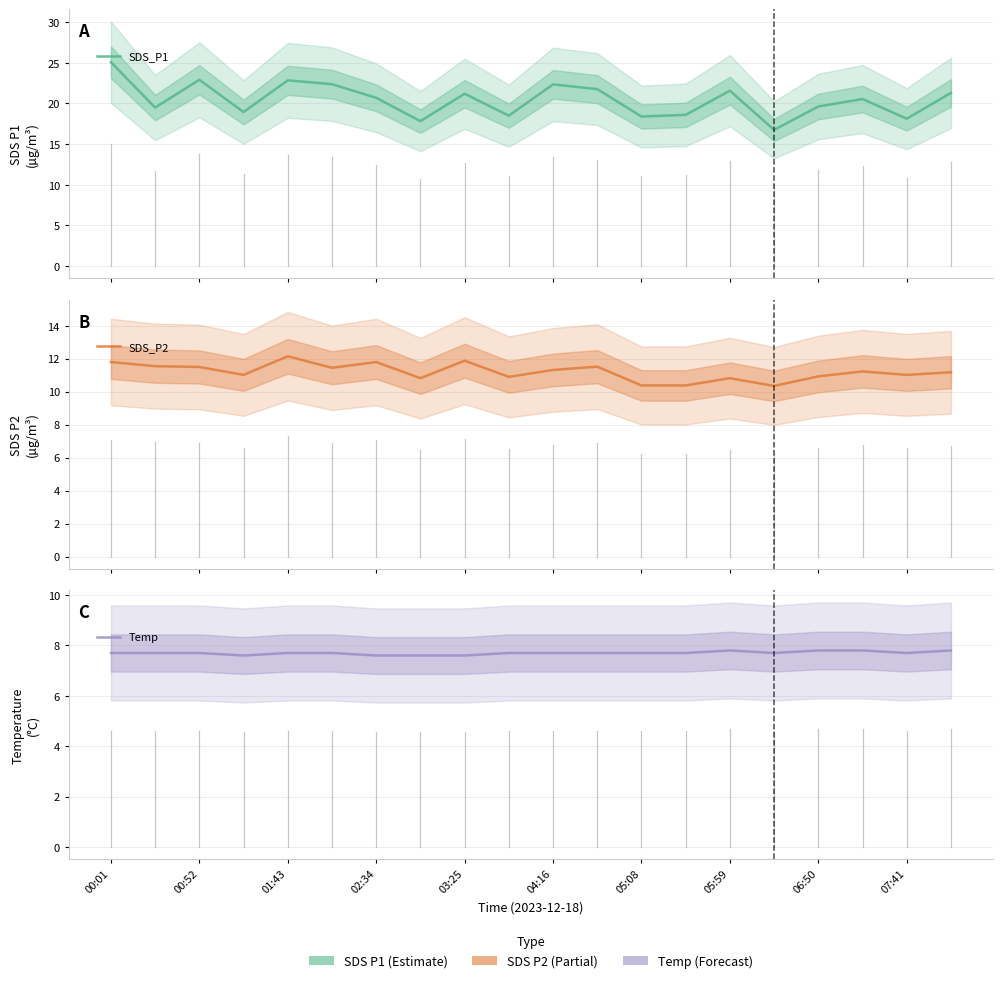

True or false: SDS_P2 has a value of 11.2 at 19.

True